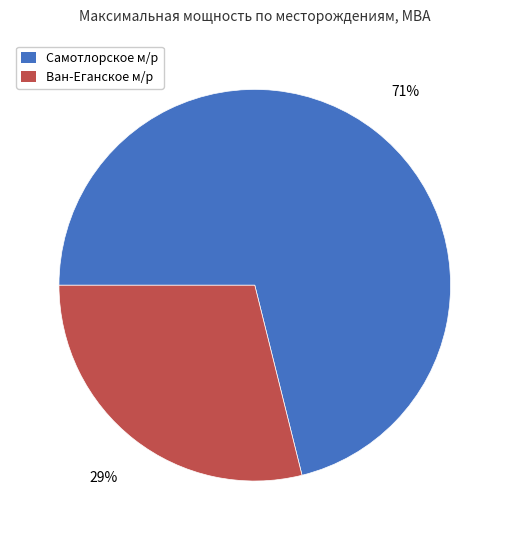

True or false: Ван-Еганское м/р accounts for 21% of the total.

False